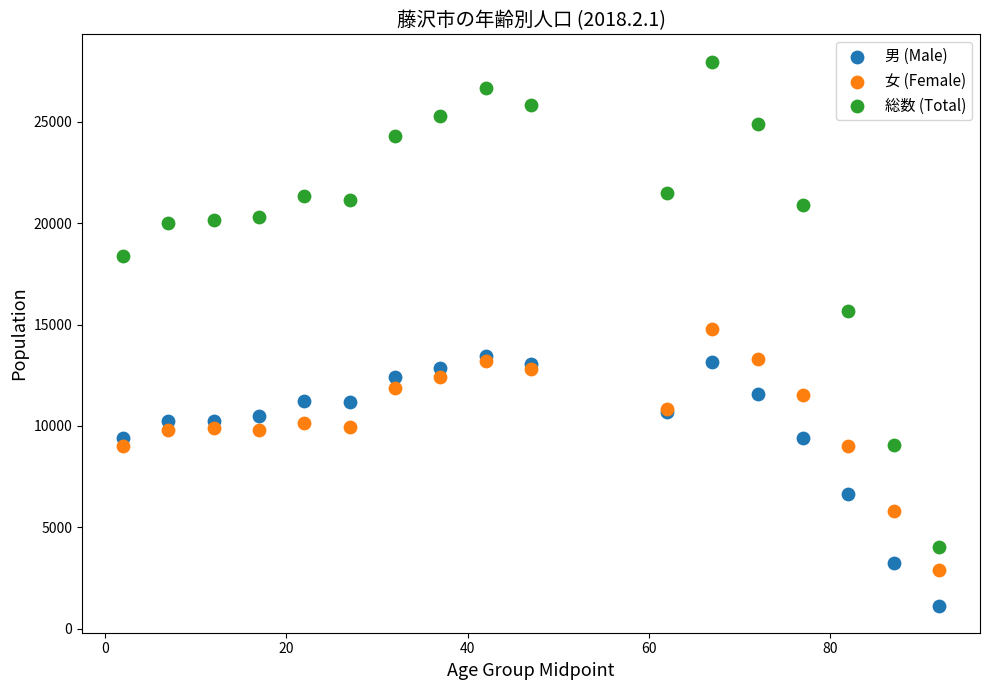

Which series contains the lowest Y value?

男 (Male)